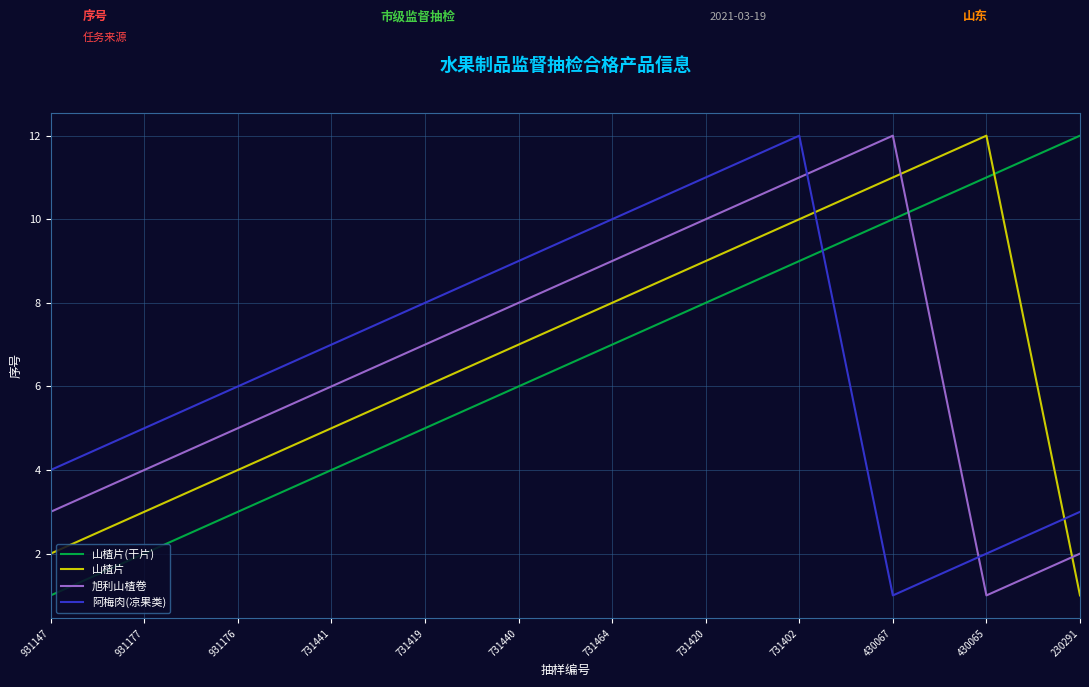

True or false: 阿梅肉(凉果类) has a value of 8 at 731419.

True